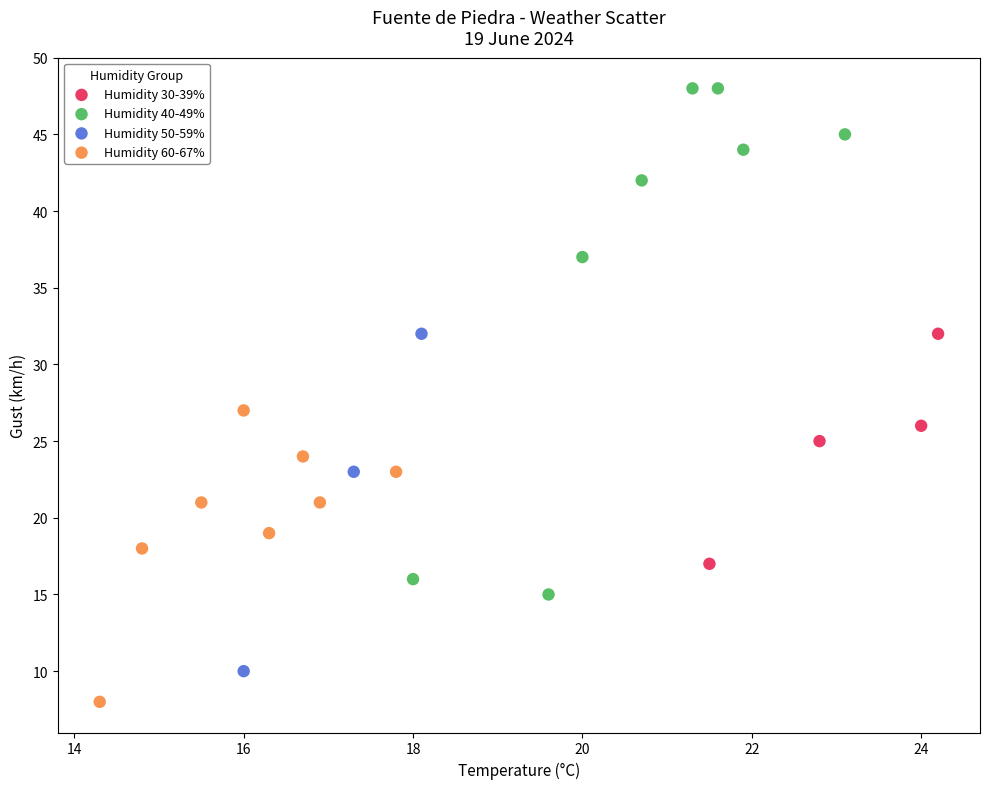

Which series reaches the maximum Y coordinate?

Humidity 40-49%